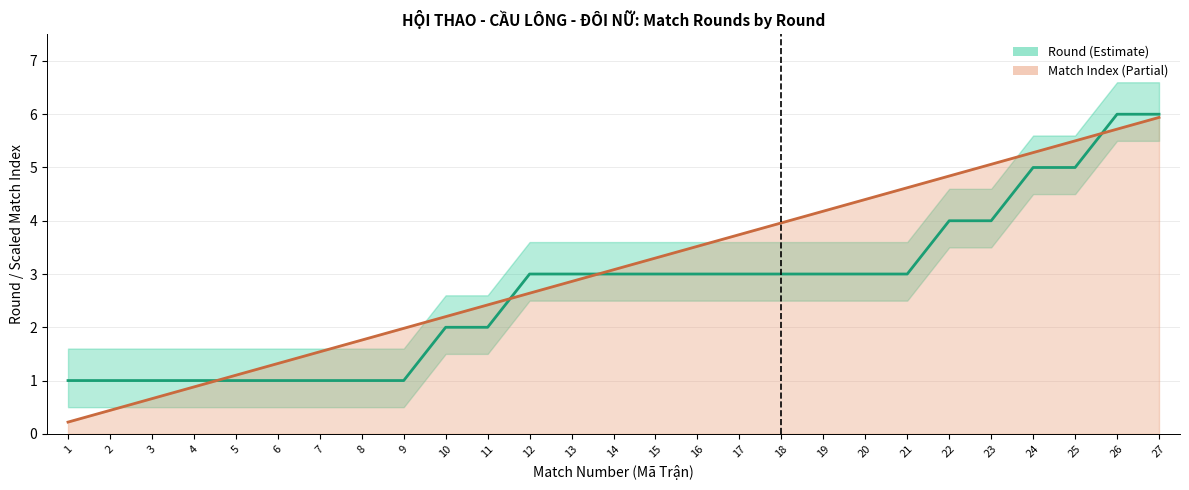

Rank the categories by Match index (scaled) value from highest to lowest.

27, 26, 25, 24, 23, 22, 21, 20, 19, 18, 17, 16, 15, 14, 13, 12, 11, 10, 9, 8, 7, 6, 5, 4, 3, 2, 1